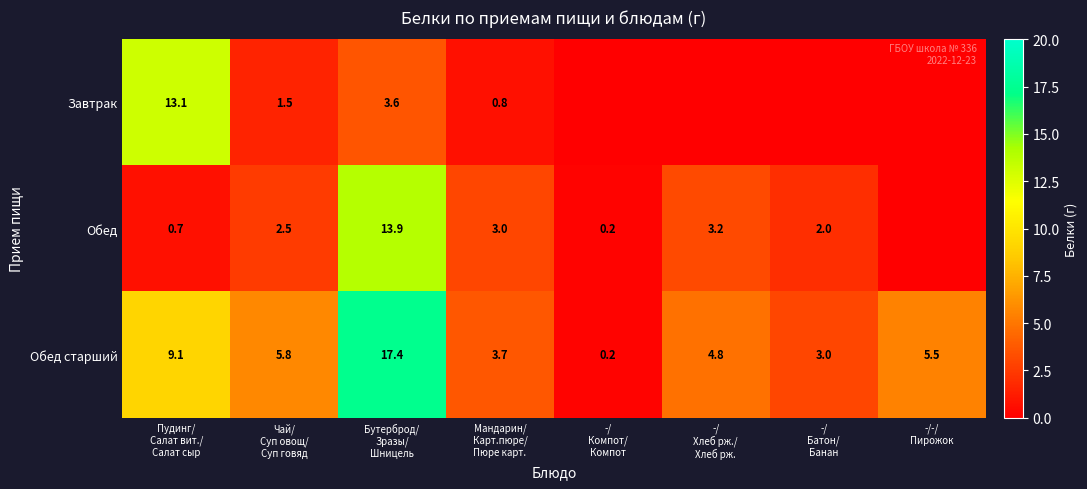

At how many categories does at least one series exceed 16?

1